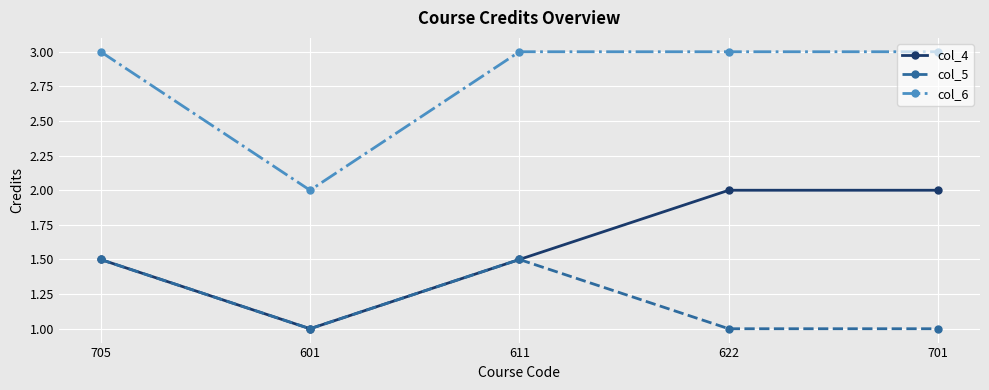

Which series has the largest total across all categories?

col_6